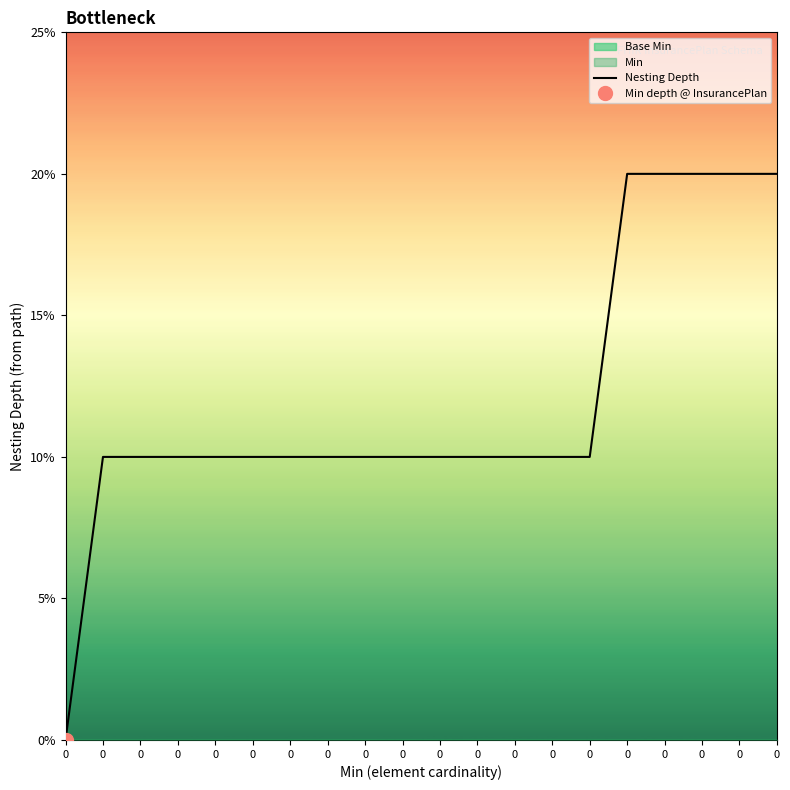

Reading left to right, extract all data points from this chart.

0=0	0=1	0=1	0=1	0=1	0=1	0=1	0=1	0=1	0=1	0=1	0=1	0=1	0=1	0=1	0=2	0=2	0=2	0=2	0=2